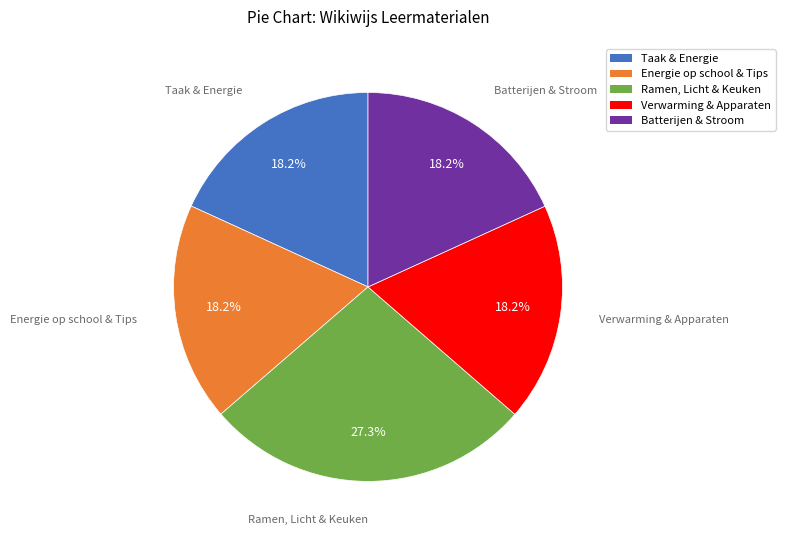

Approximately how many times larger is the value at Batterijen & Stroom compared to Energie op school & Tips?

1.0